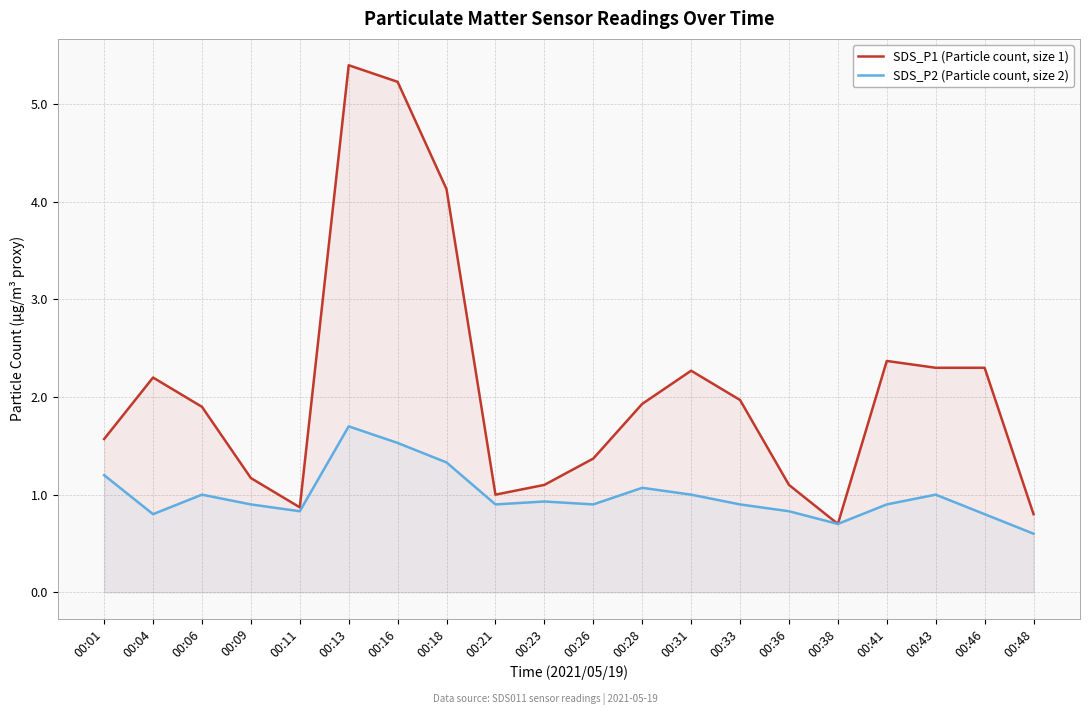

What is the value of the SDS_P1 (Particle count, size 1) point at the 19th from the left?

2.3